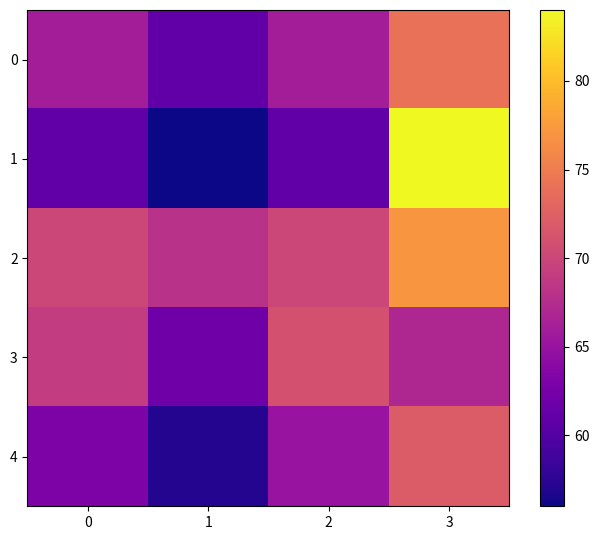

What is the difference between the highest and lowest values at 2?

10